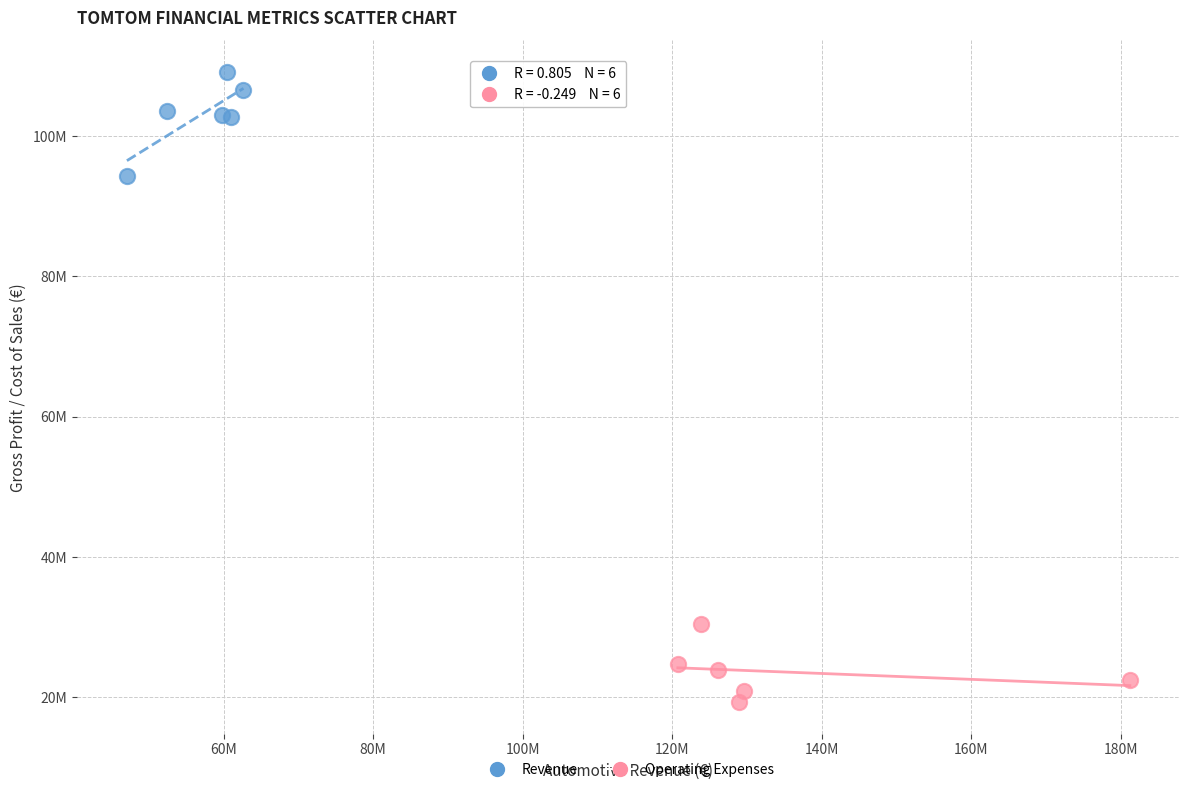

Which series reaches the minimum Y coordinate?

Operating Expenses